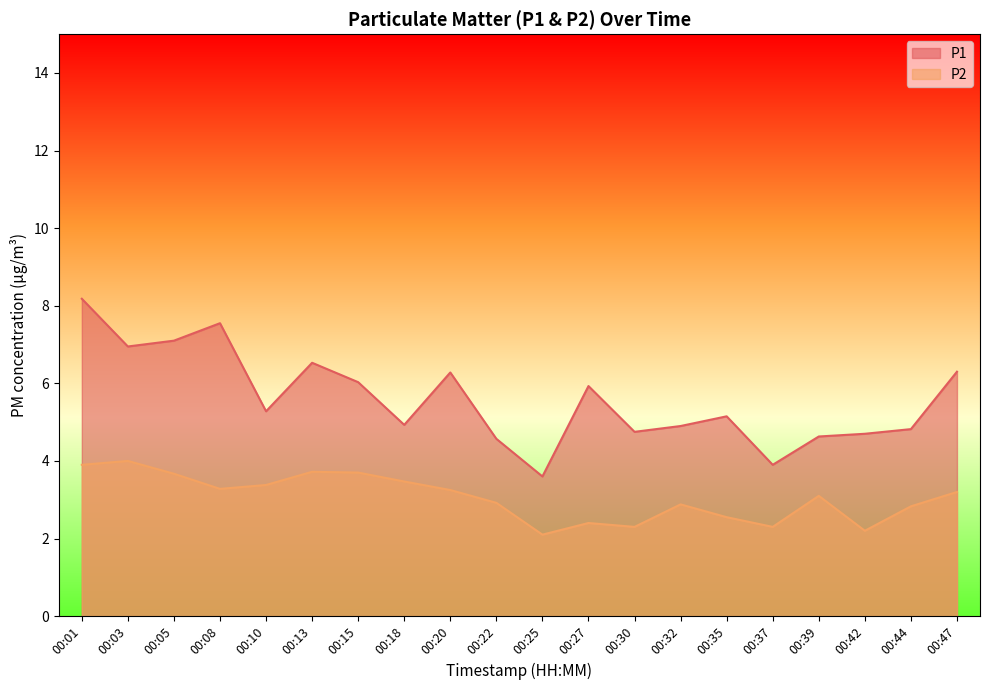

True or false: P1 and P2 intersect in this chart.

False